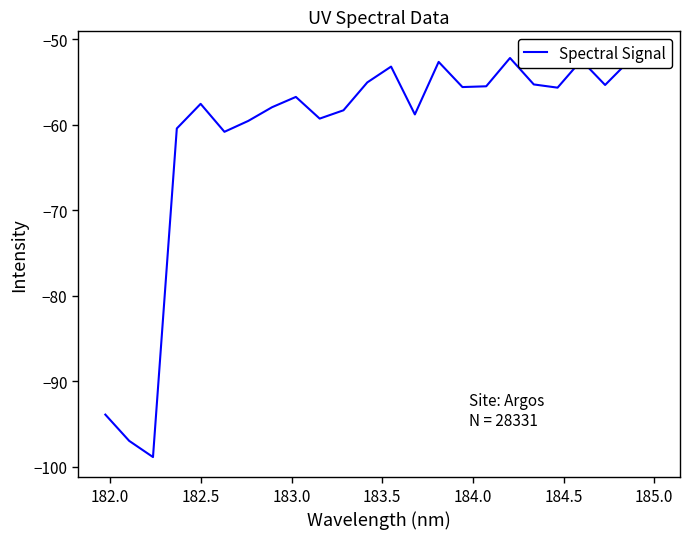

True or false: there are more than 0 points higher than both neighbors.

True